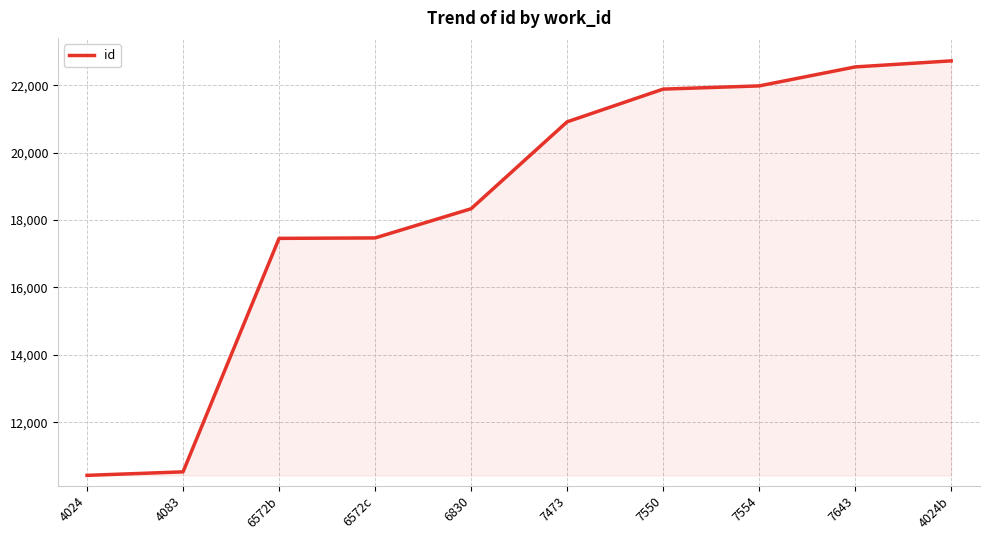

What is the difference between the values at 7473 and 4024b?

1809